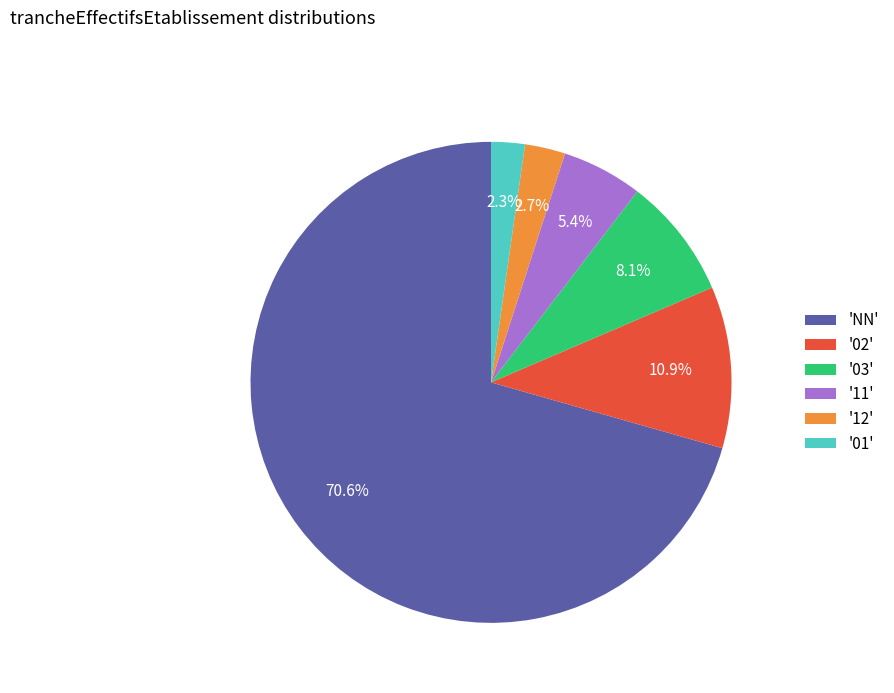

Between '03' and '11', which is larger?

'03'